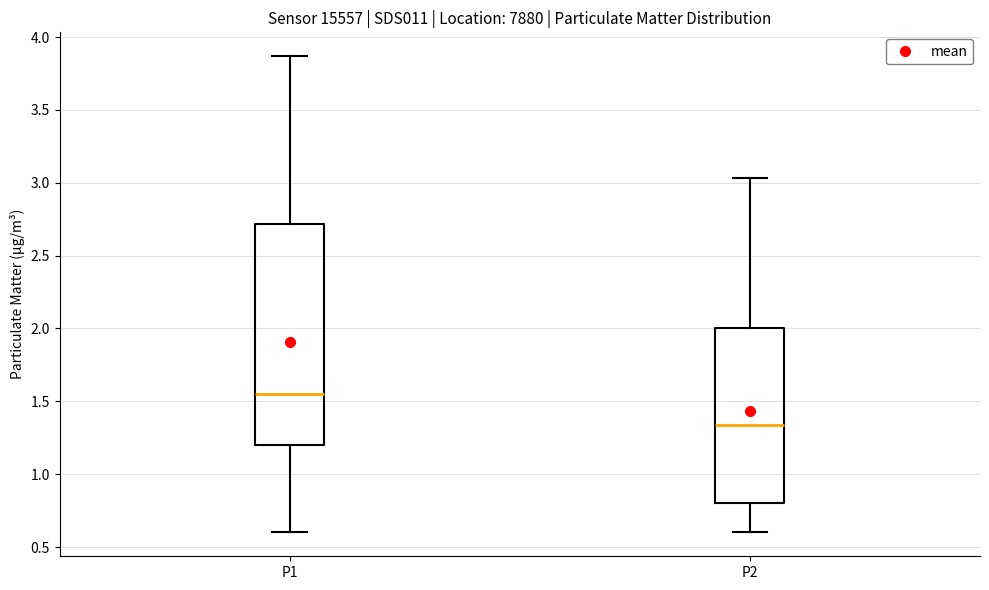

Reading left to right, read every box against the y-axis: the position of its median line, the range the box covers, and the ends of its whiskers. The values are not printed on the chart, so give them approximately, as read against the axis.

P1: median 1.55, box 1.20 to 2.70, whiskers 0.60 to 3.85
P2: median 1.35, box 0.80 to 2.00, whiskers 0.60 to 3.05